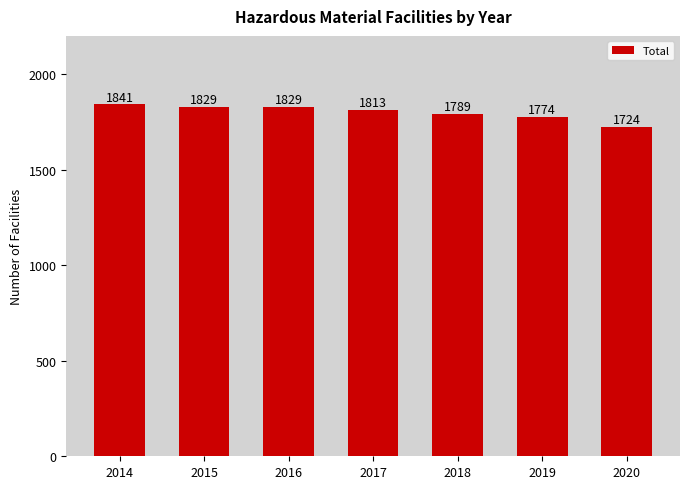

At which label does the data first exceed 1813?

2014